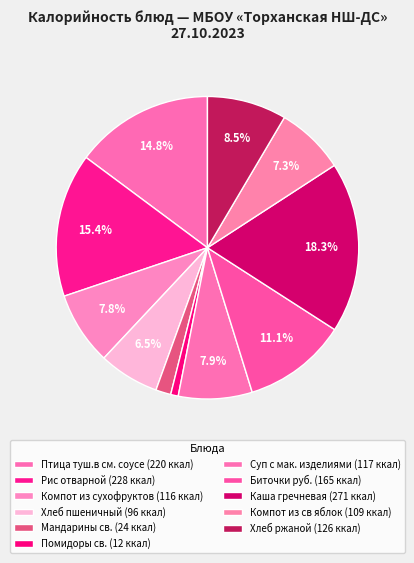

What is the ratio of the value at Компот из св яблок to the value at Хлеб ржаной?

0.9